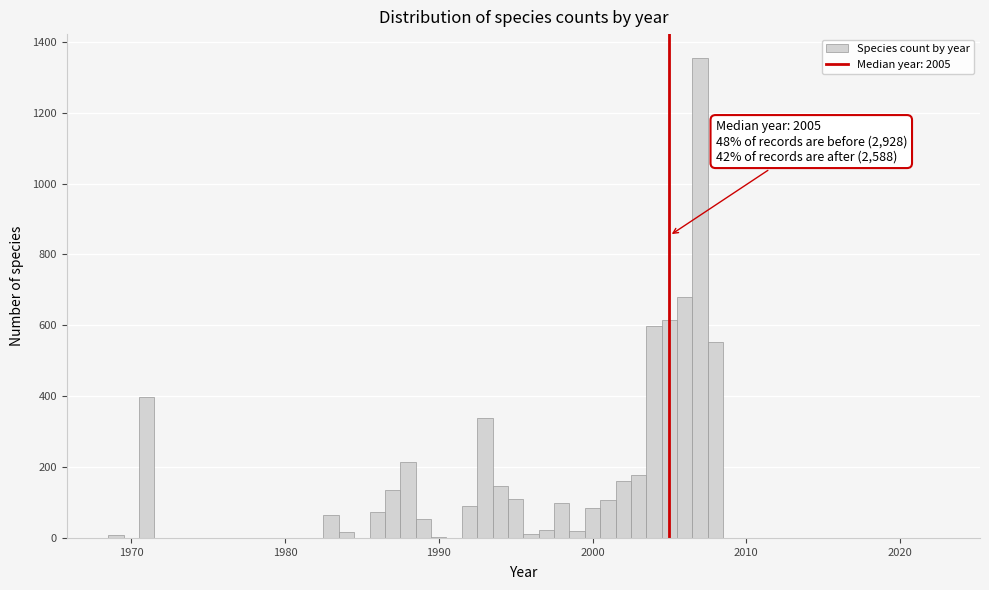

Around what value on the x-axis is the tallest bar? Give the approximate position of its centre, as read against the axis.

2007